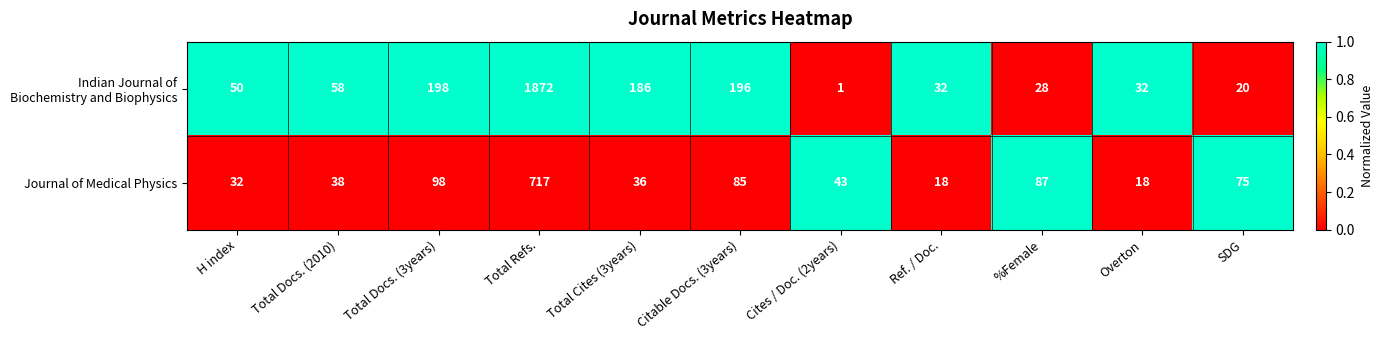

The Journal of Medical Physics series shows 145 at Total Docs. (3years). True or false?

False